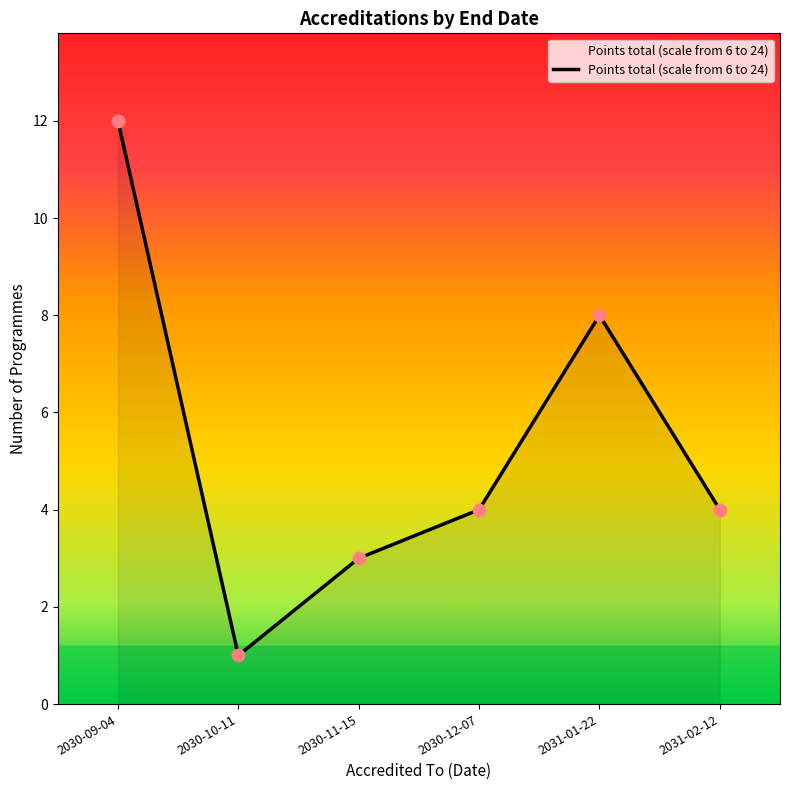

What is the ratio of the value at 2031-02-12 to the value at 2031-01-22?

0.5